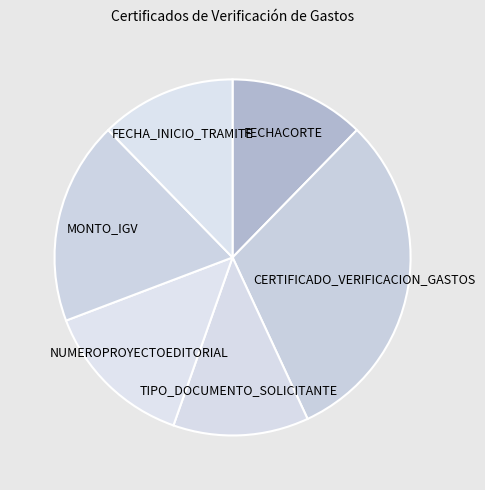

Between MONTO_IGV and NUMEROPROYECTOEDITORIAL, which is larger?

MONTO_IGV